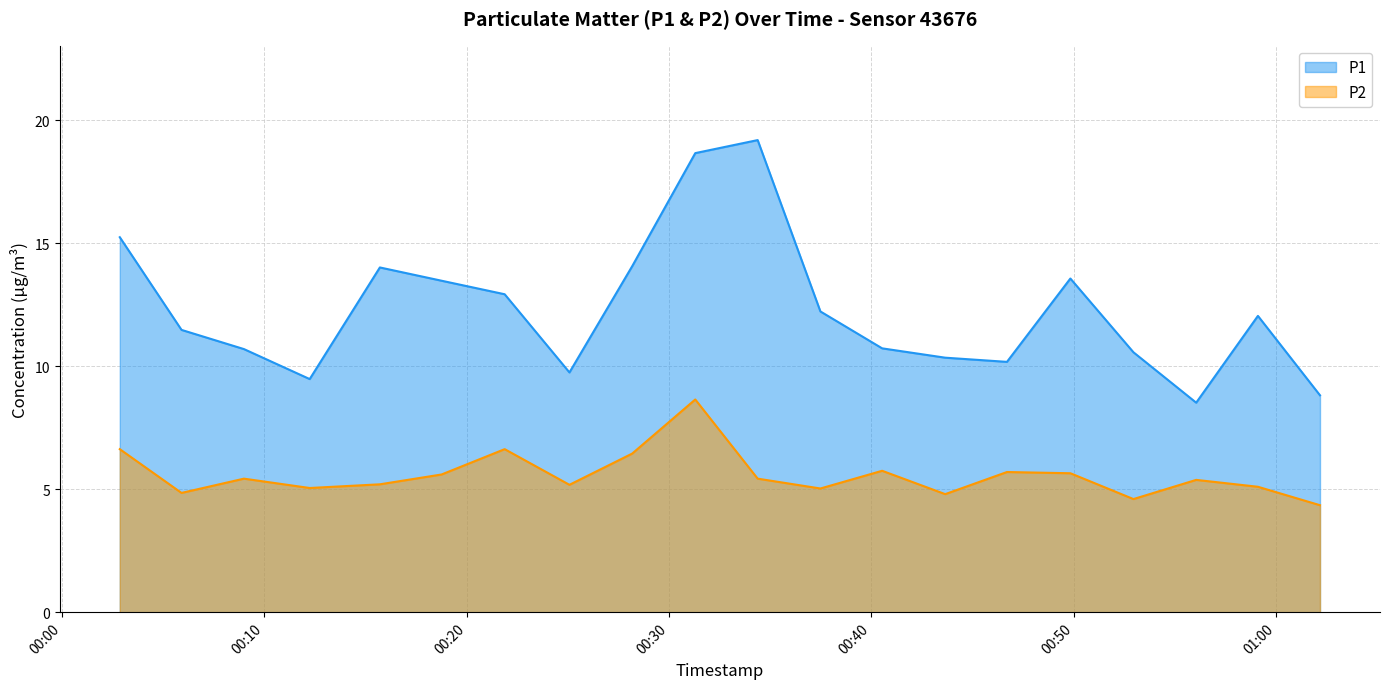

What is the minimum value shown in the chart?

4.3